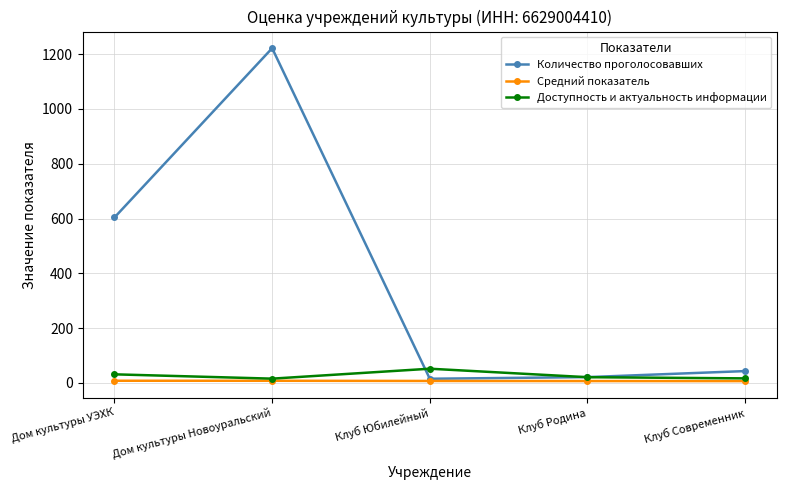

What is the maximum value for Доступность и актуальность информации?

51.7